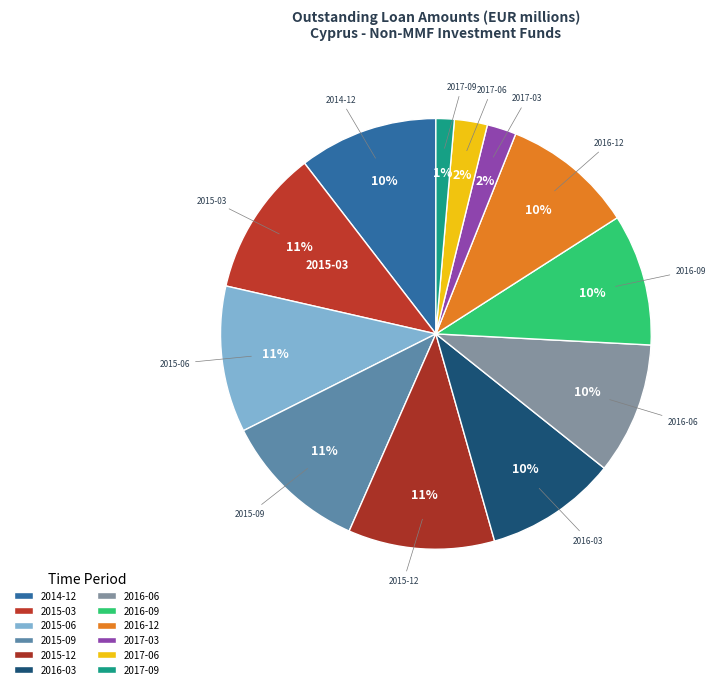

Is it true that 2015-06 is 4% of the pie?

False